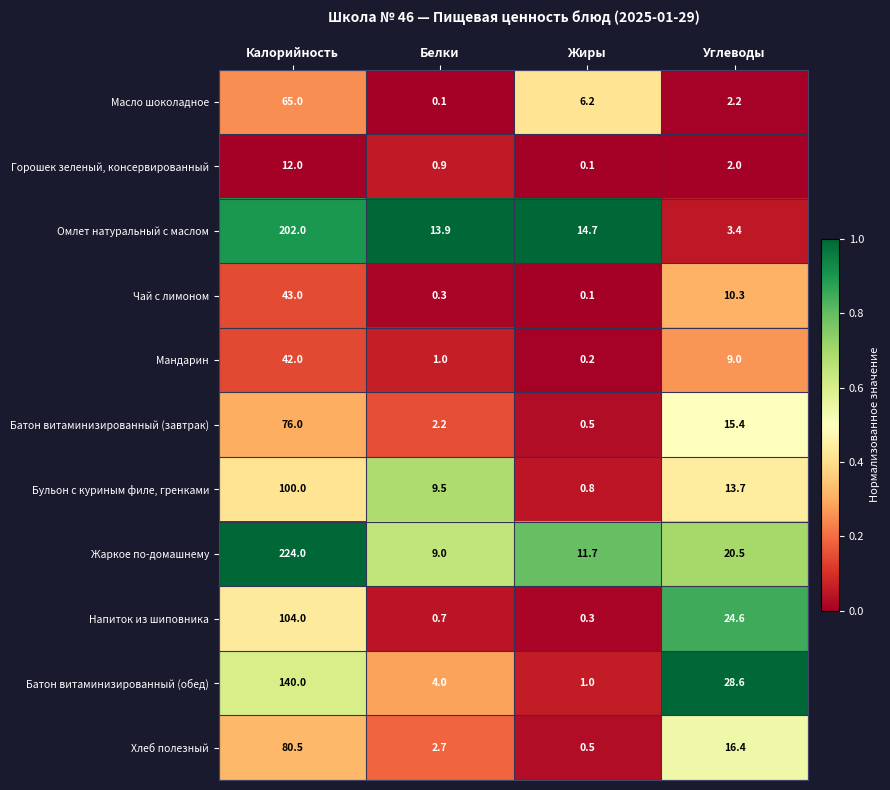

The Батон витаминизированный (обед) series shows 39.1 at Углеводы. True or false?

False